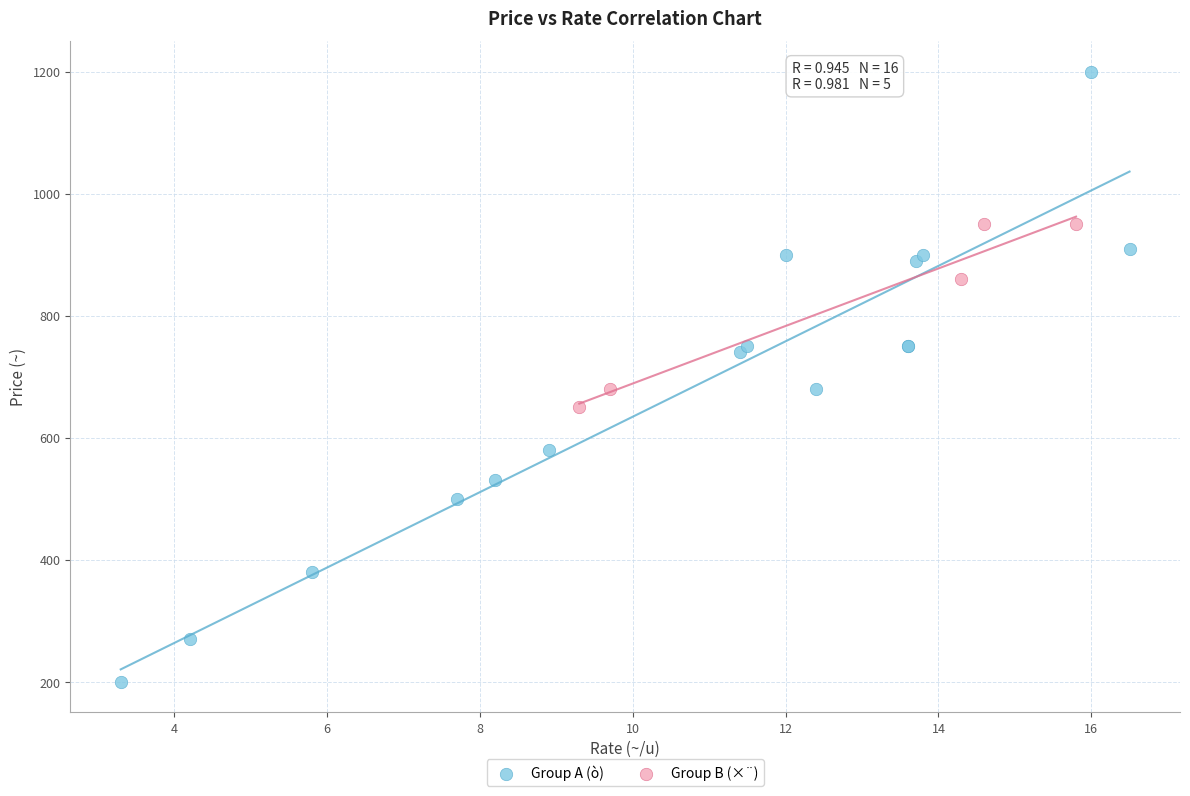

Which series has the largest Y range (max minus min)?

Group A (ò)